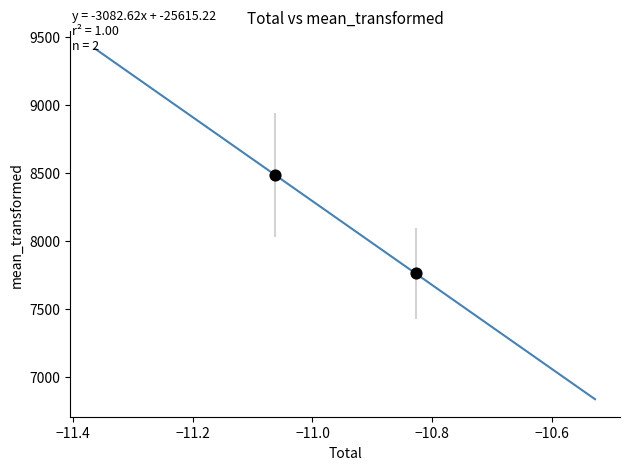

What is the range of Y values (max minus min)?

726.2